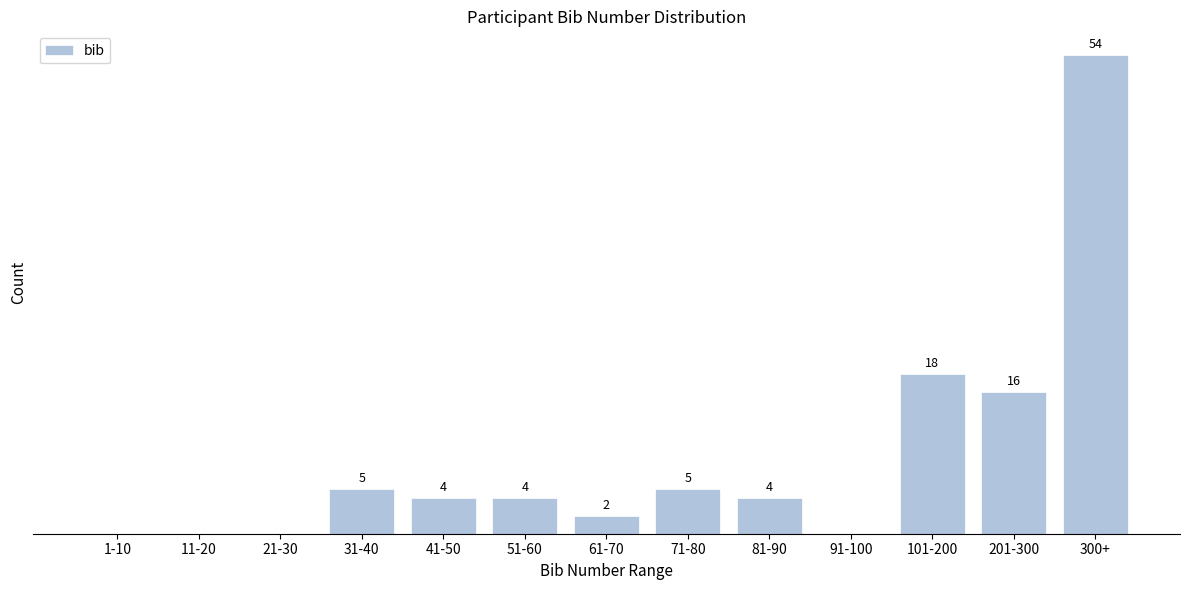

Where does the data first go above 4?

31-40